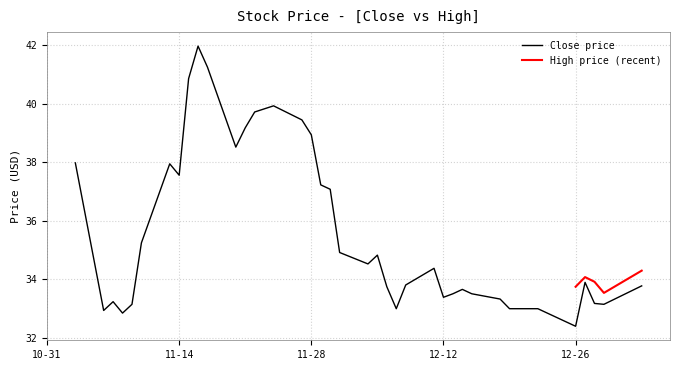

Where is the data nearest to the value 37?

2017-11-30